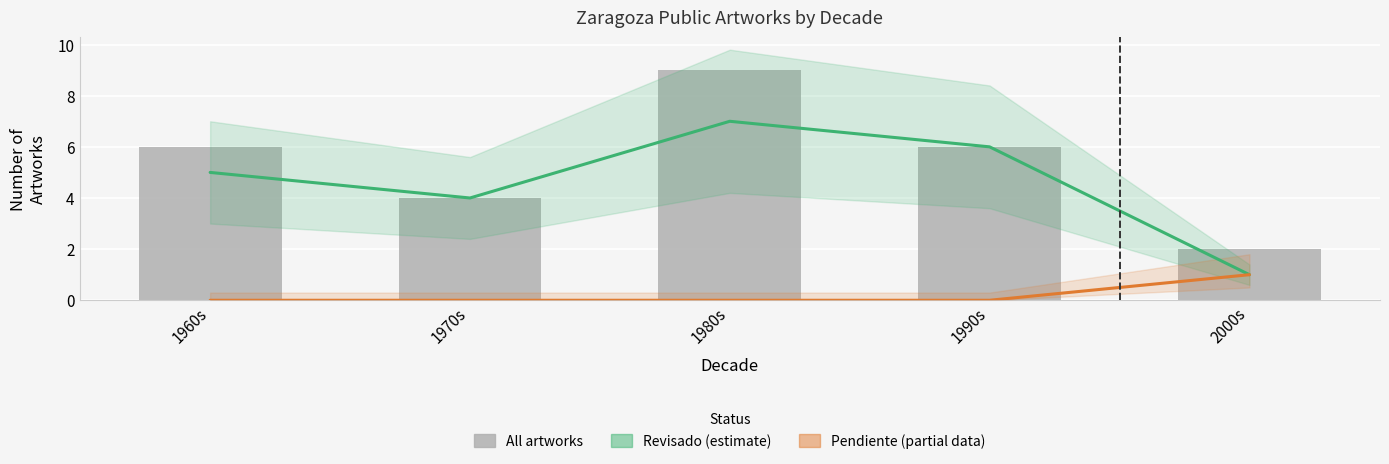

What is the sum of all Total artworks values?

27